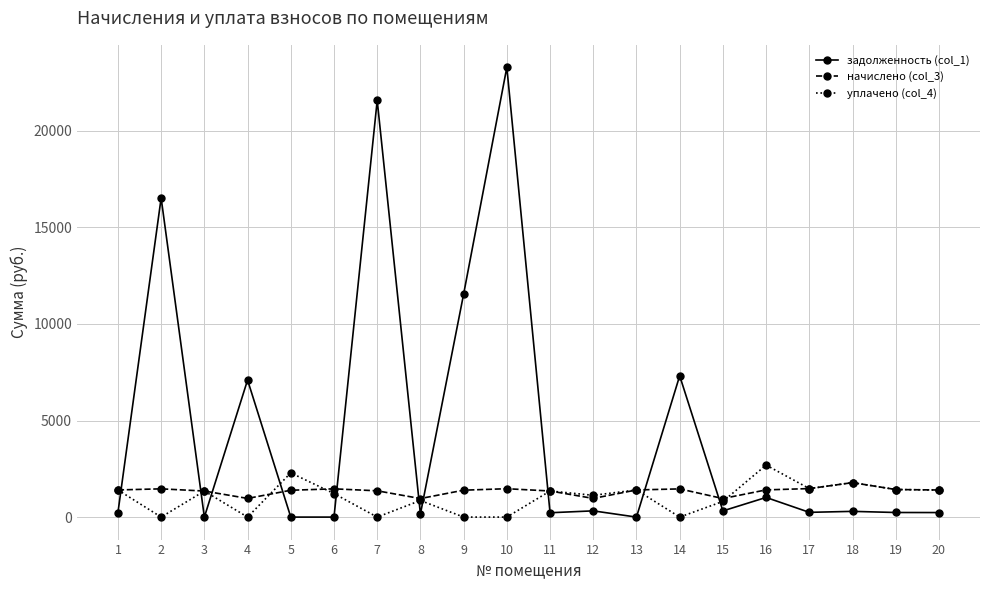

How many lines are shown in the chart?

3